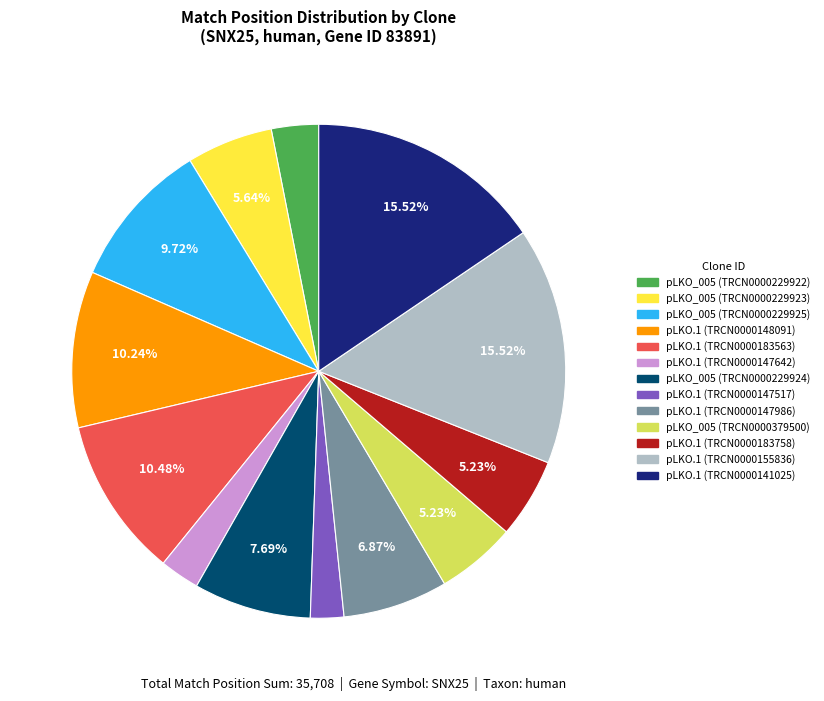

What percentage is the pLKO_005 (TRCN0000229924) slice, to the nearest percent?

8%